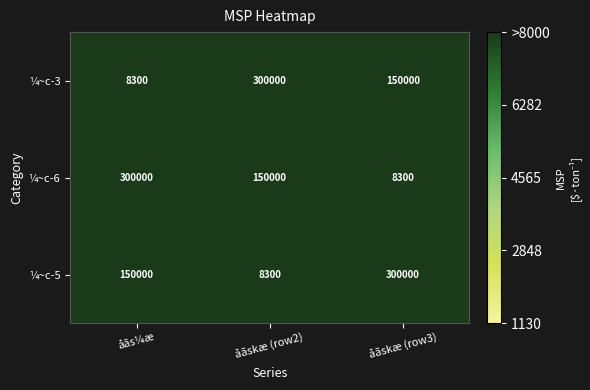

What value does the ¼~c-5 series have at åãskæ (row2)?

8300